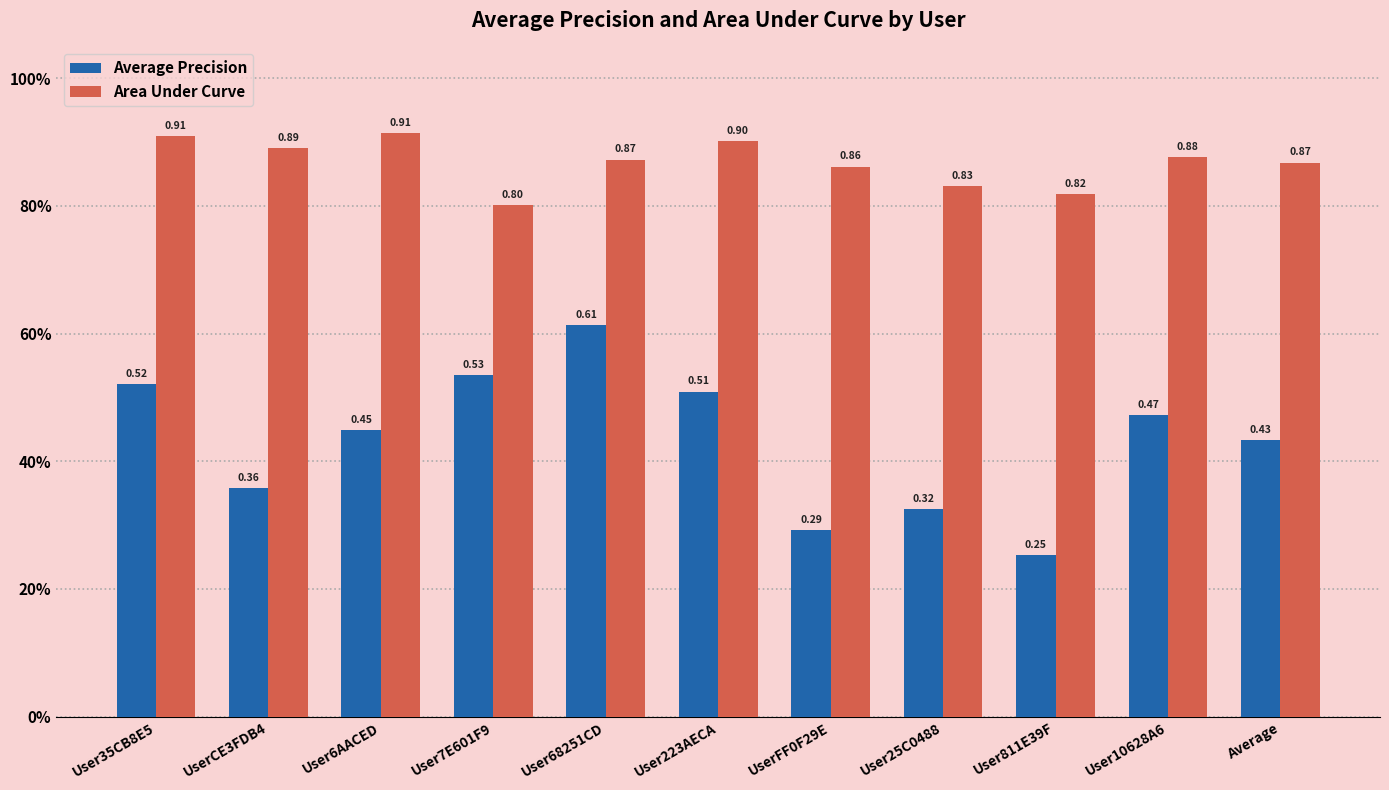

What is the greatest value displayed?

0.9